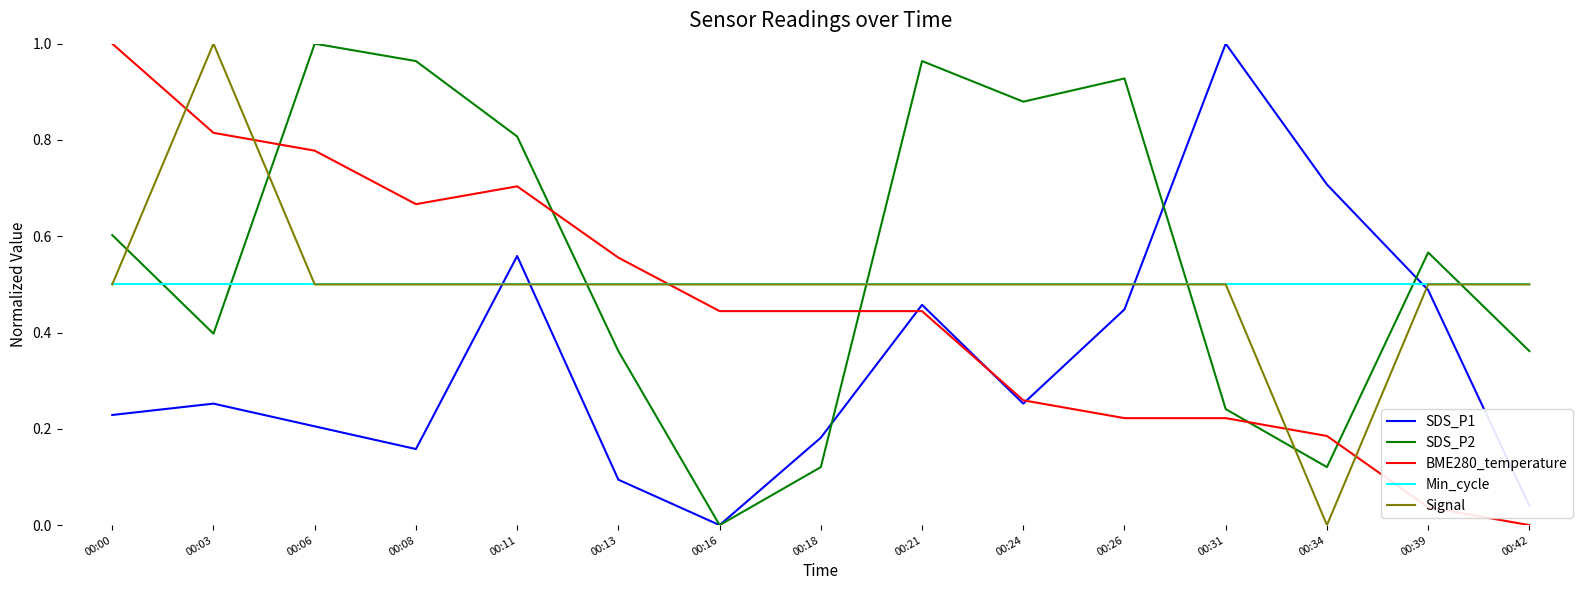

At which label is Signal closest to 0?

00:34